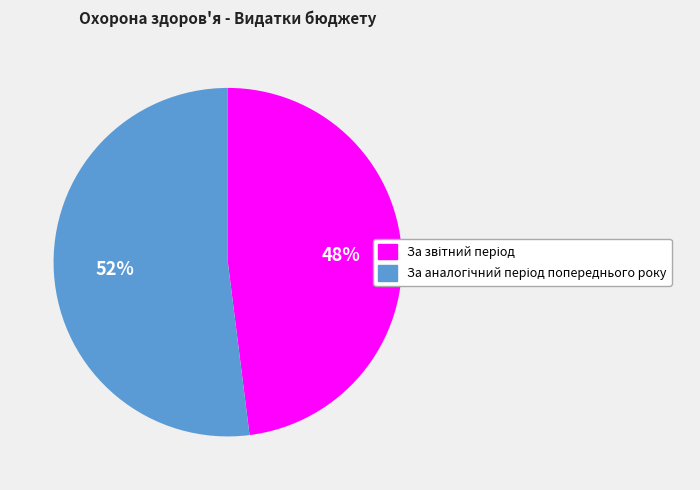

Is there a majority slice in this chart?

Yes